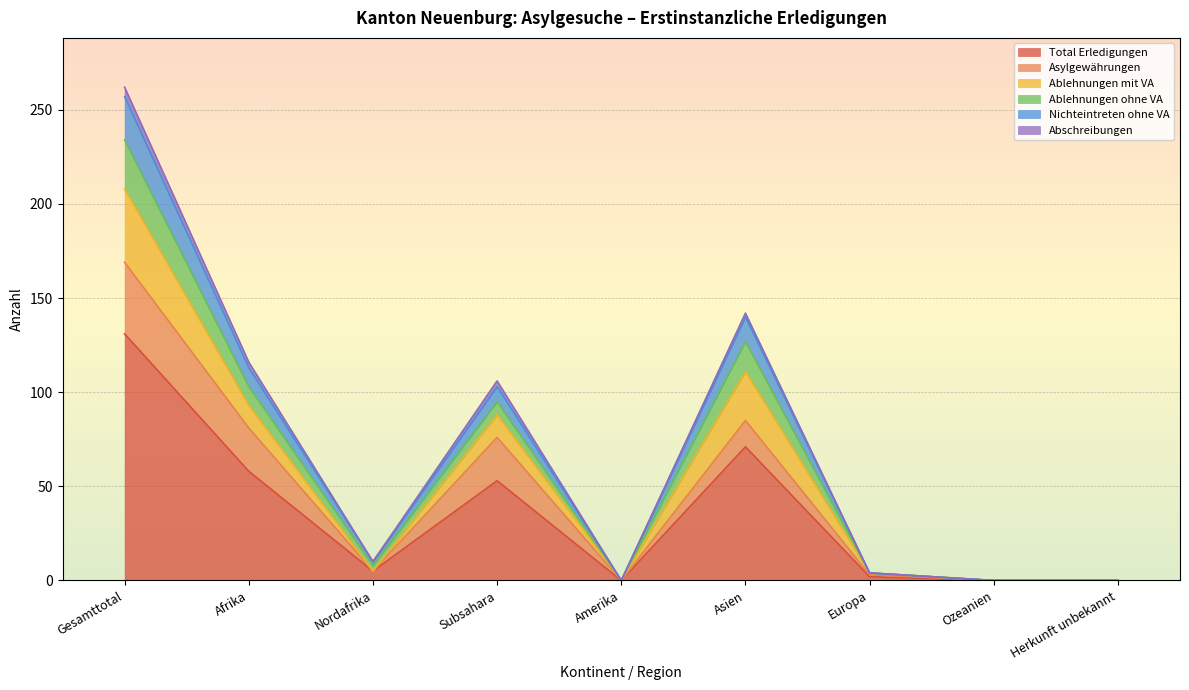

What is the greatest value displayed?

262